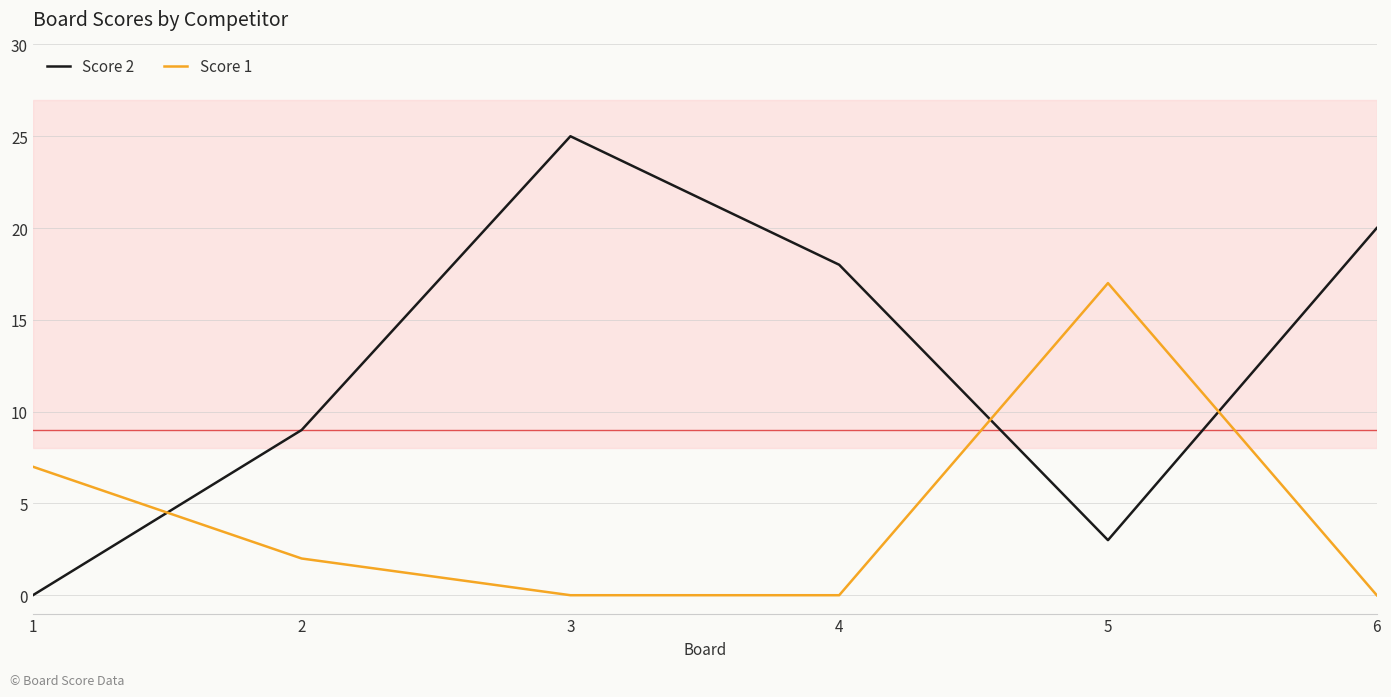

Is it true that Score 2 equals 45 at 3?

False